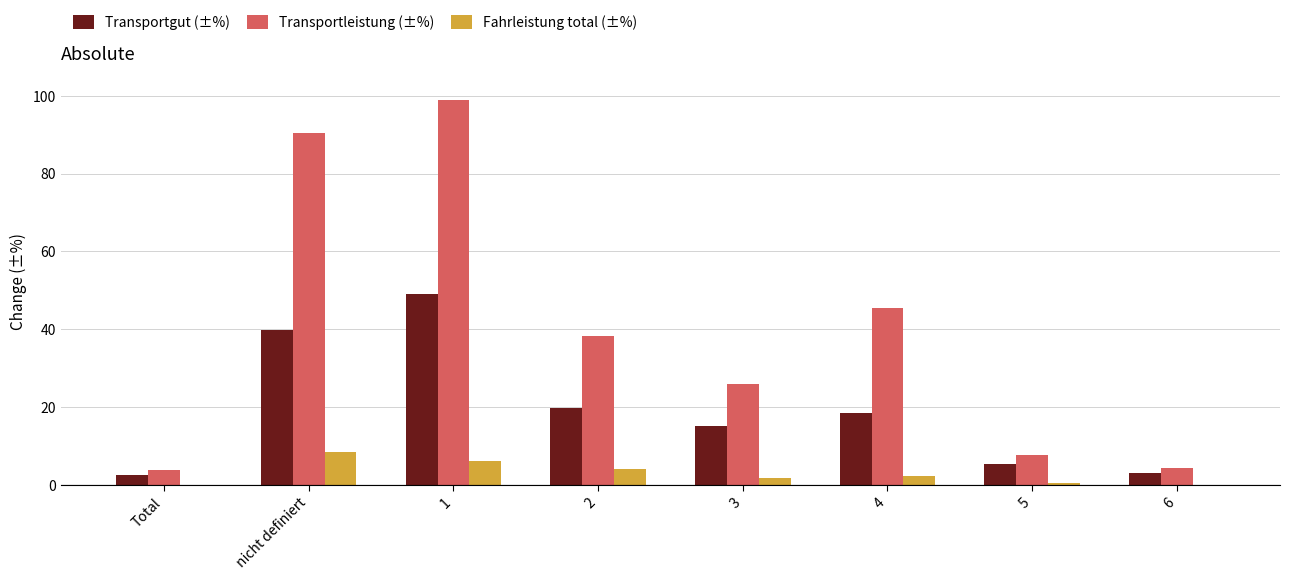

What is the highest value of the Transportleistung (±%) series?

99.0